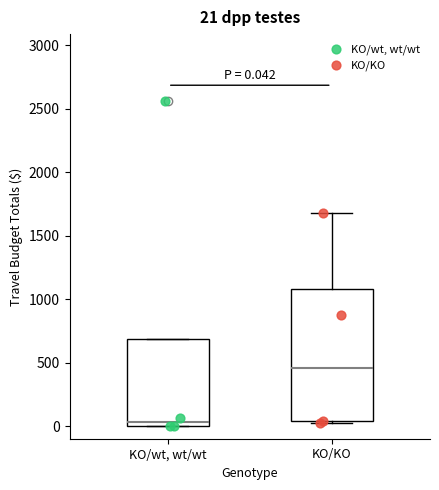

Comparing the boxes themselves (not the whiskers), which one is the tallest?

KO/KO